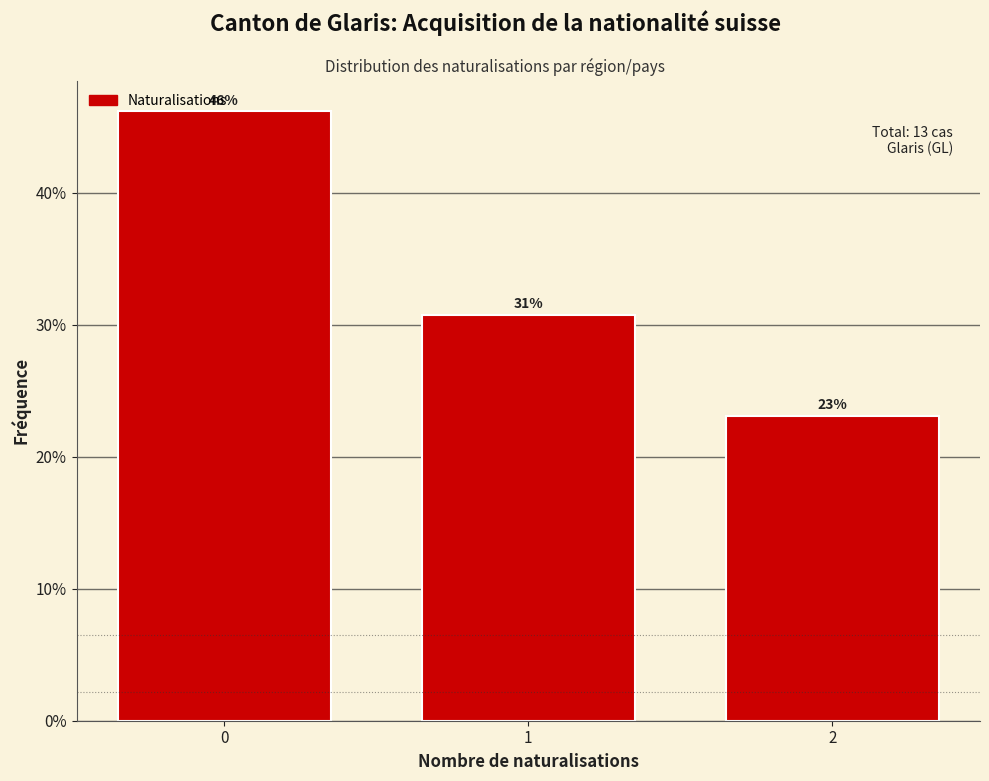

What is the minimum value shown in the chart?

23.1